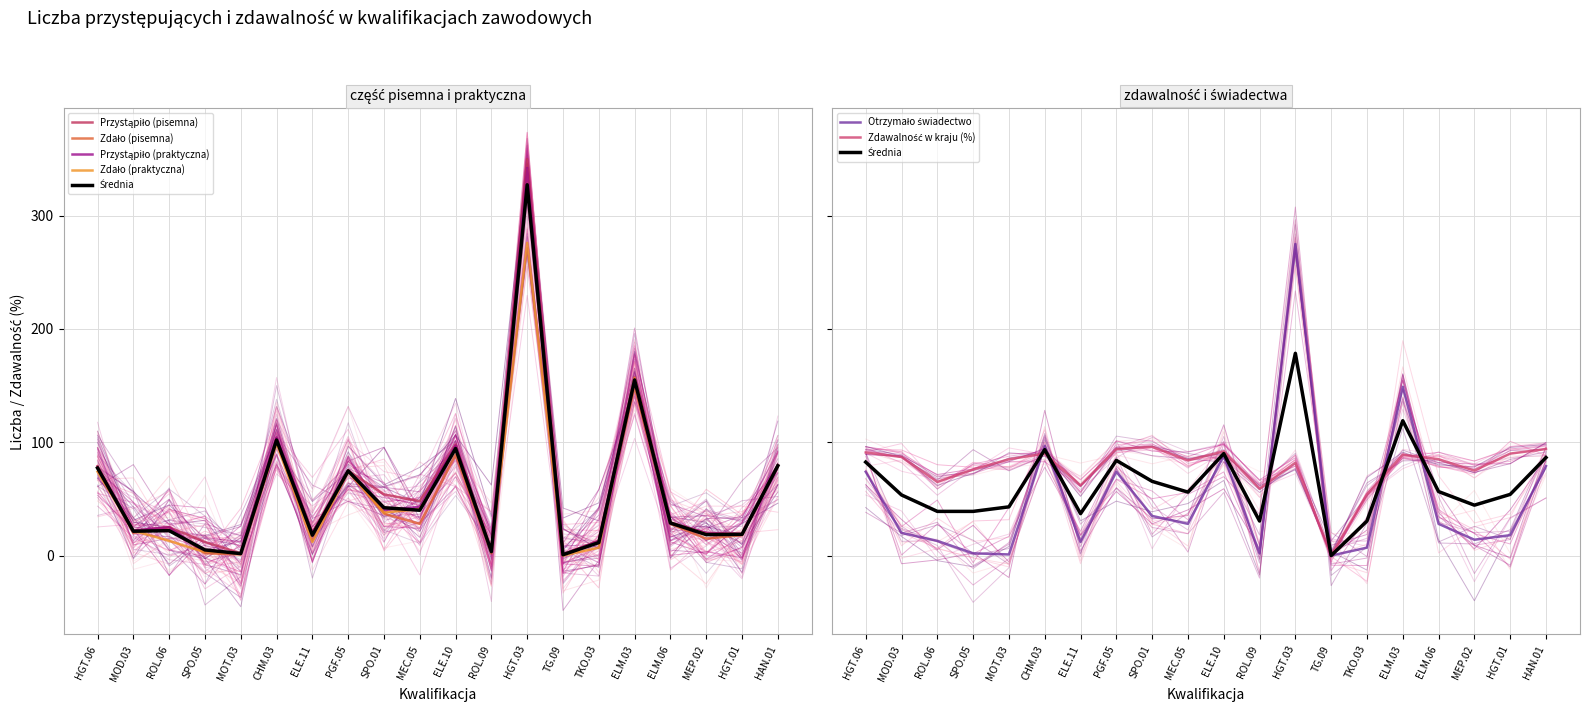

At which category is the sum across all series the highest?

HGT.03